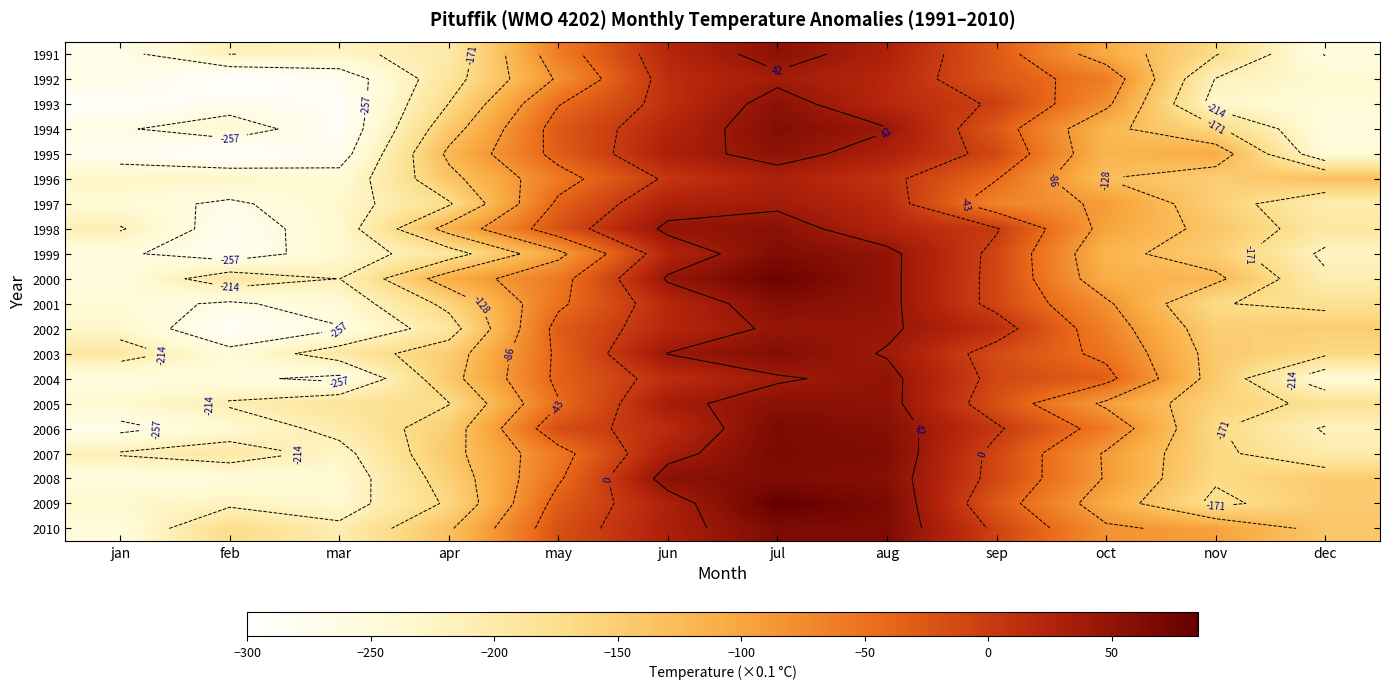

At which label does 2003 reach its minimum?

feb